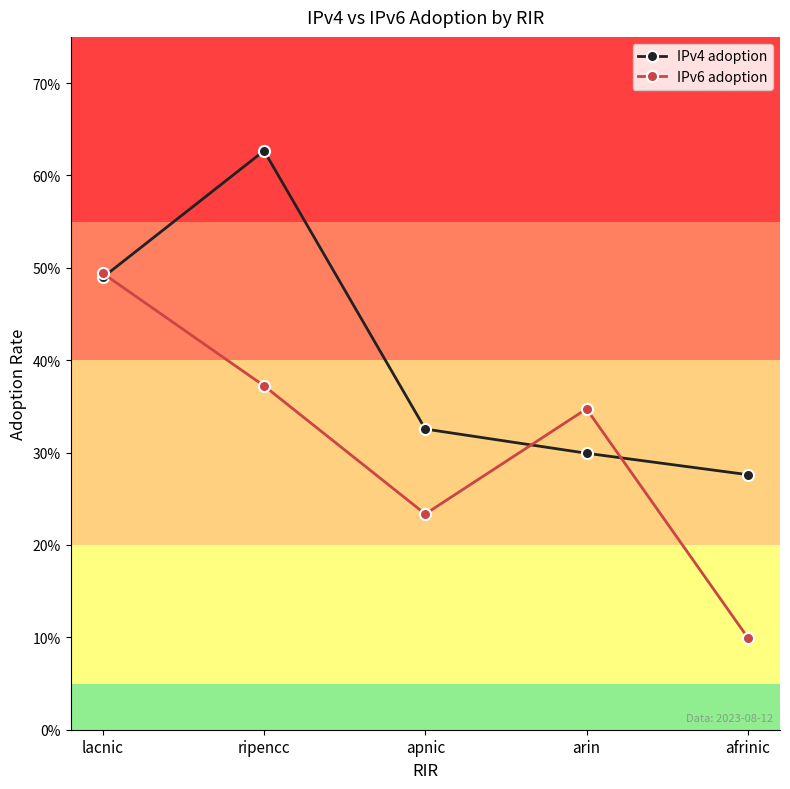

Does the chart have visible grid lines?

No